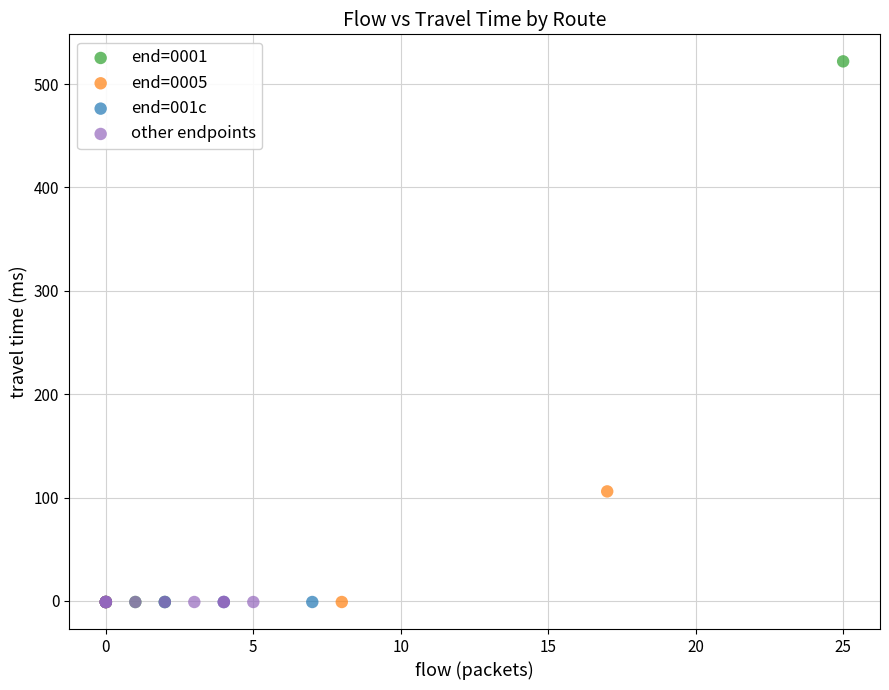

What are all the series names shown in the legend?

end=0001, end=0005, end=001c, other endpoints